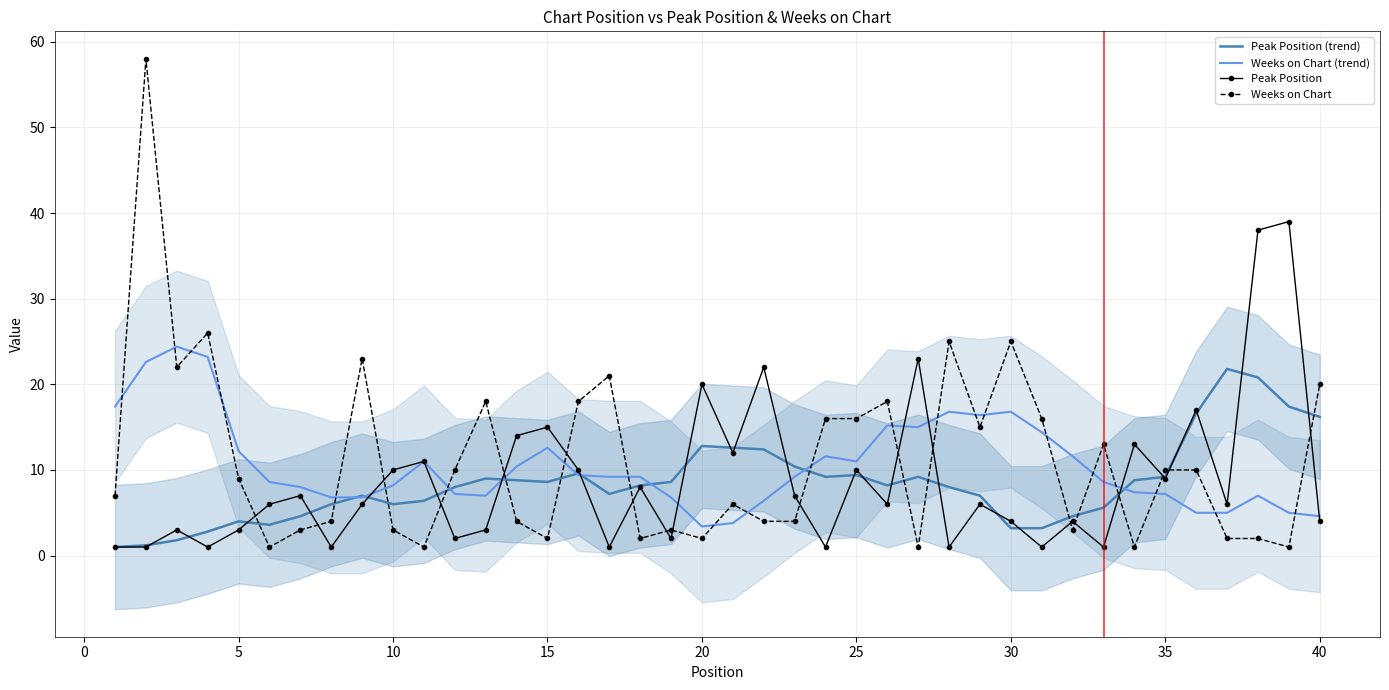

How many lines are shown in the chart?

4